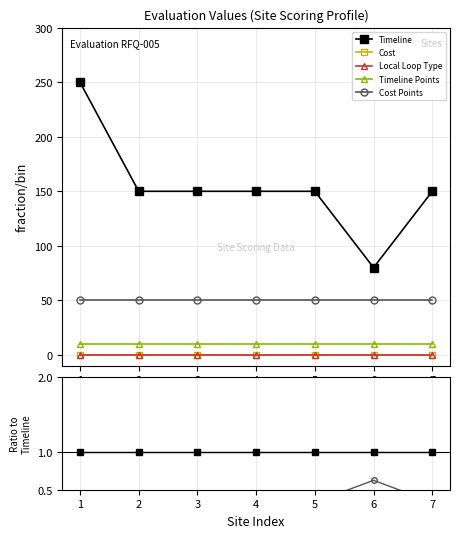

At which label does Cost Points reach its minimum?

1